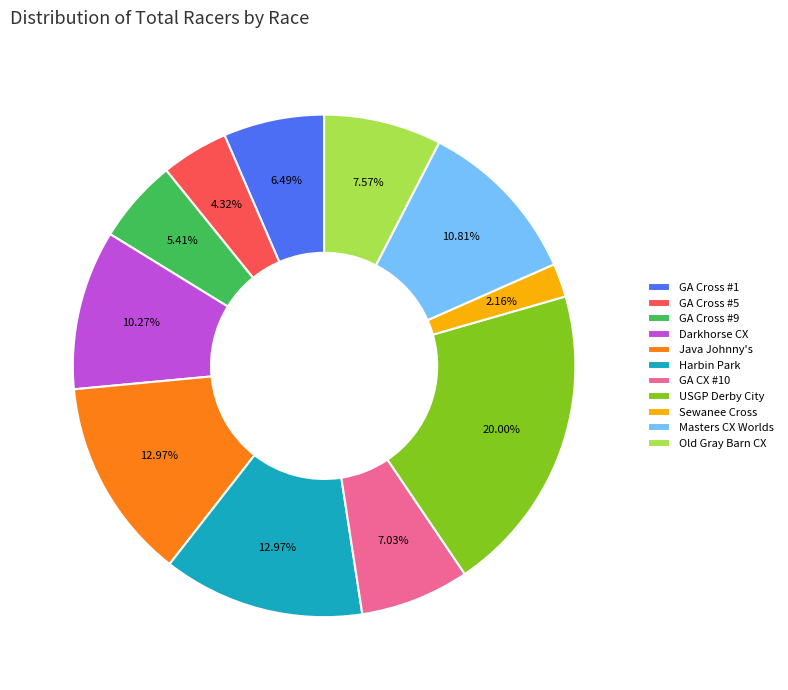

Which slice is the smallest?

Sewanee Cross